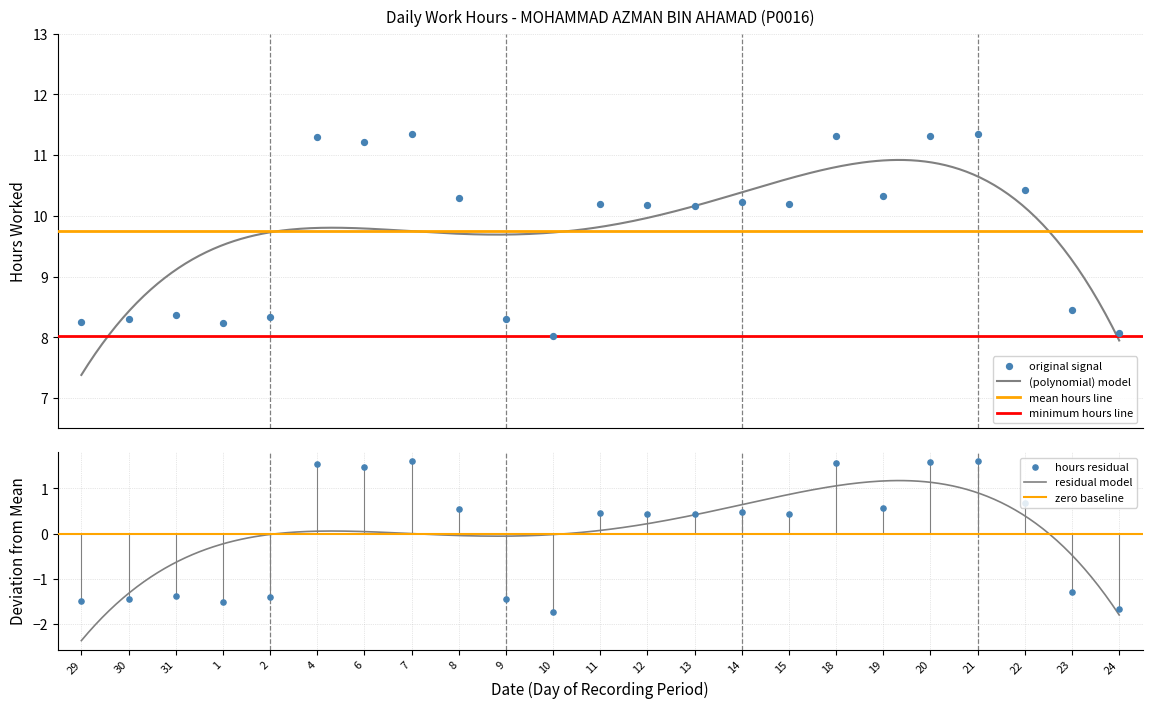

What is the highest value of the (polynomial) model series?

10.9